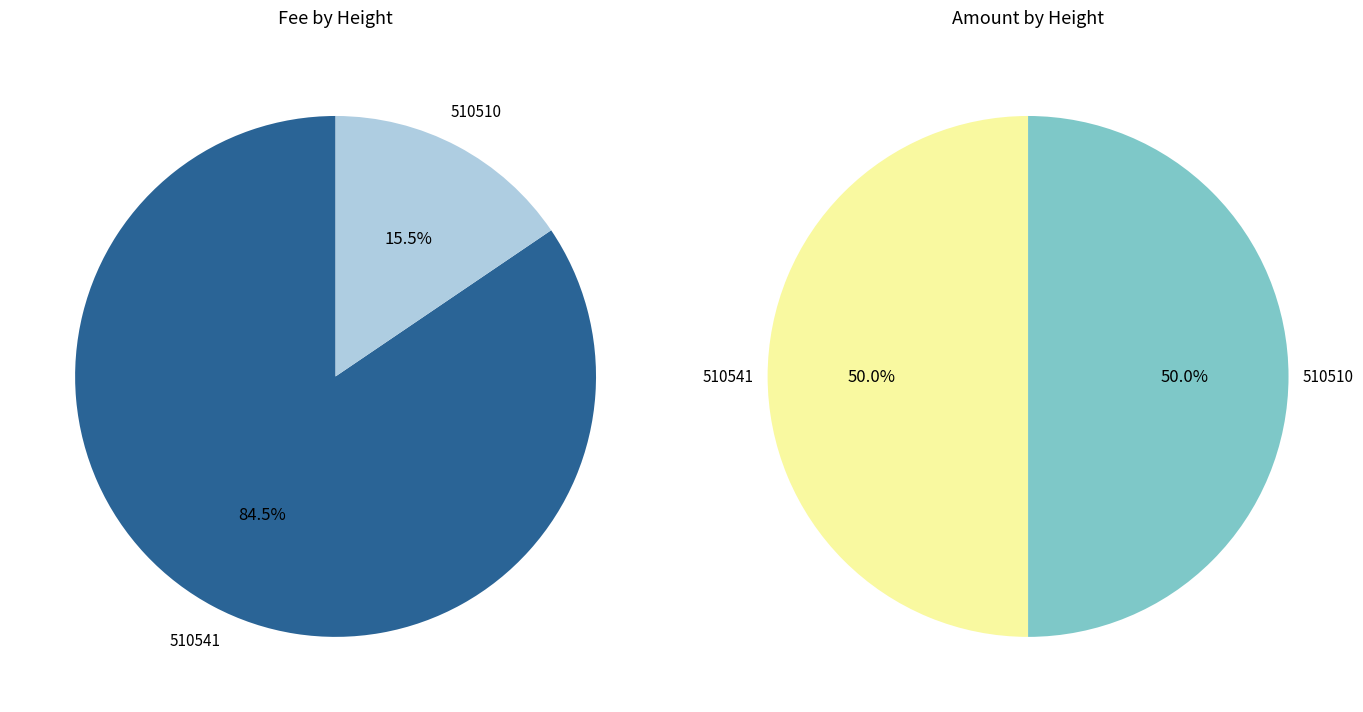

Combined, what portion of the pie is 510541 and 510510?

100.0%